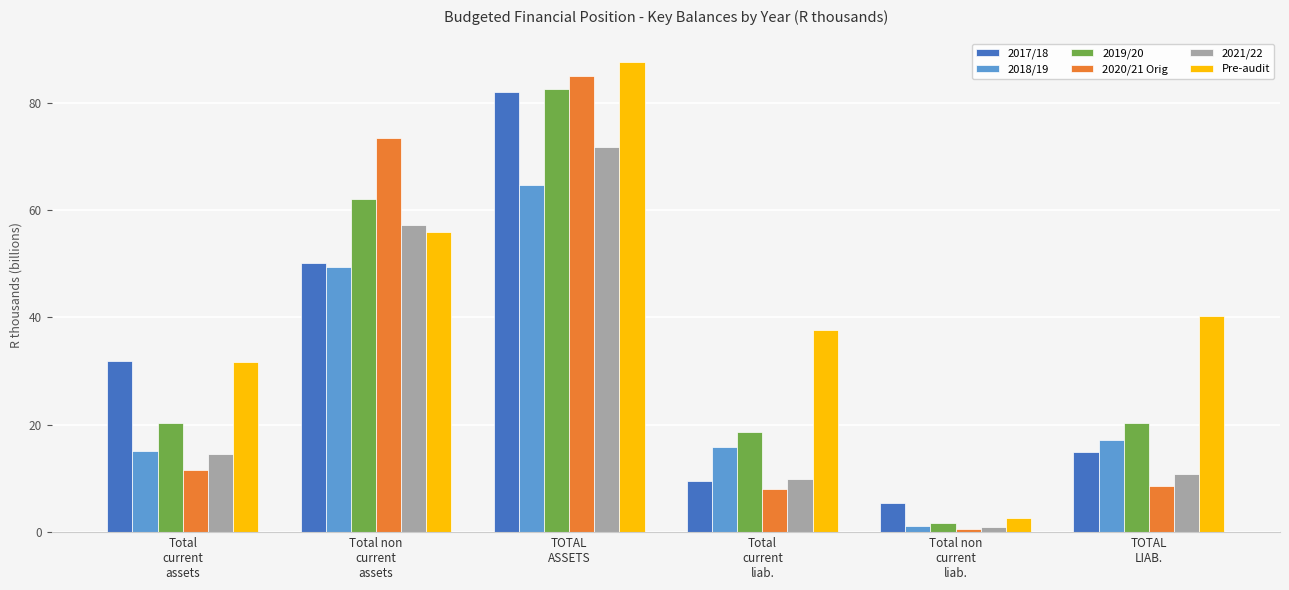

True or false: 2017/18 has a value of 82.0 at TOTAL
ASSETS.

True